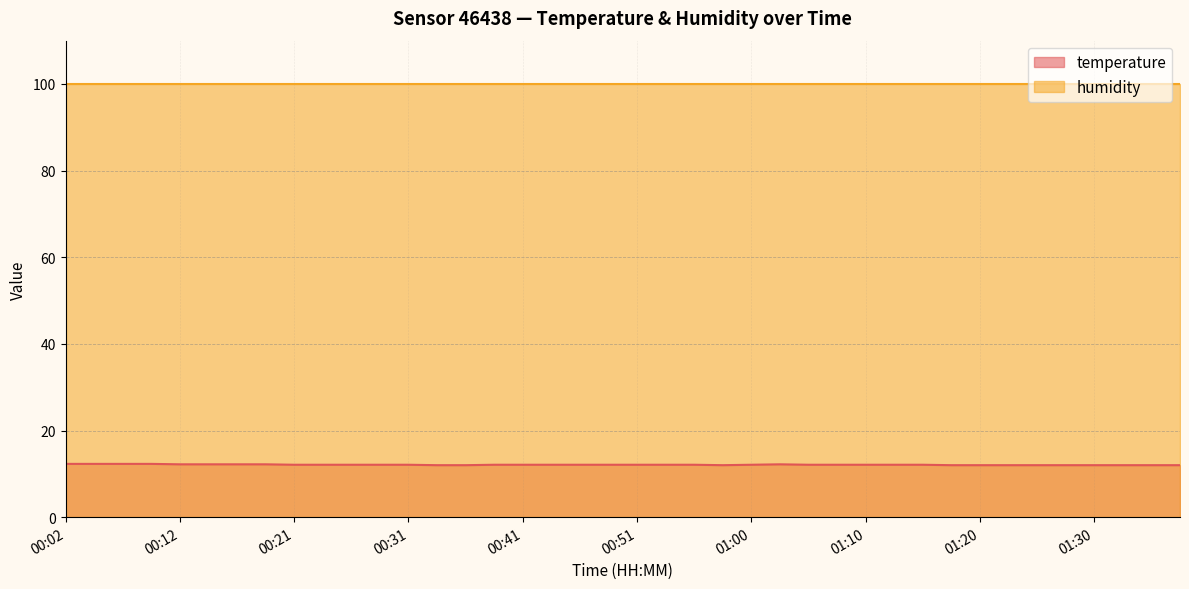

How many values are between 12 and 13?

40